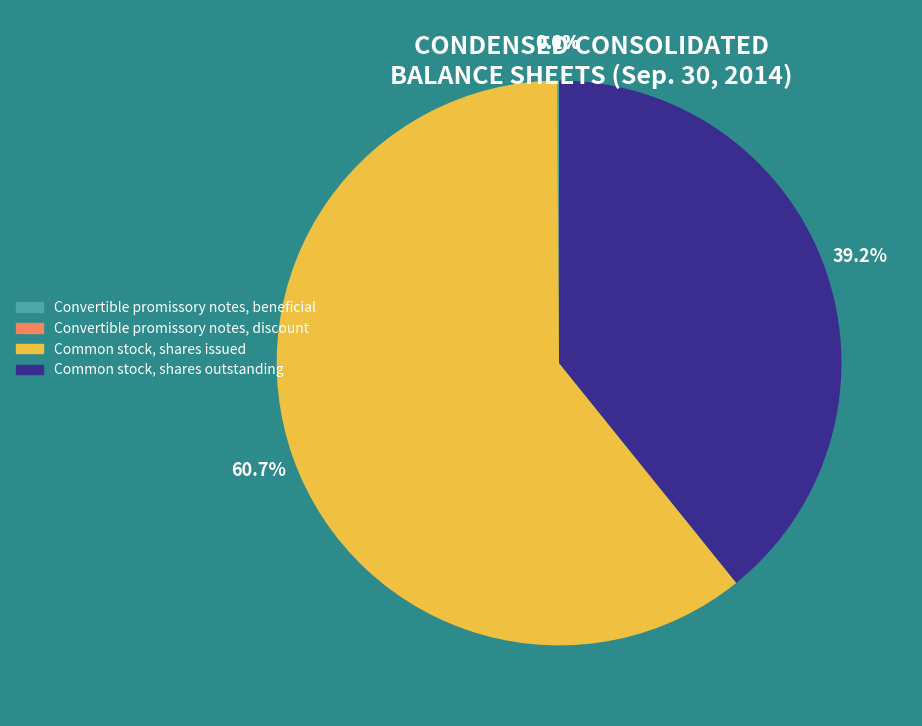

What portion of the pie excludes Common stock, shares outstanding?

60.8%